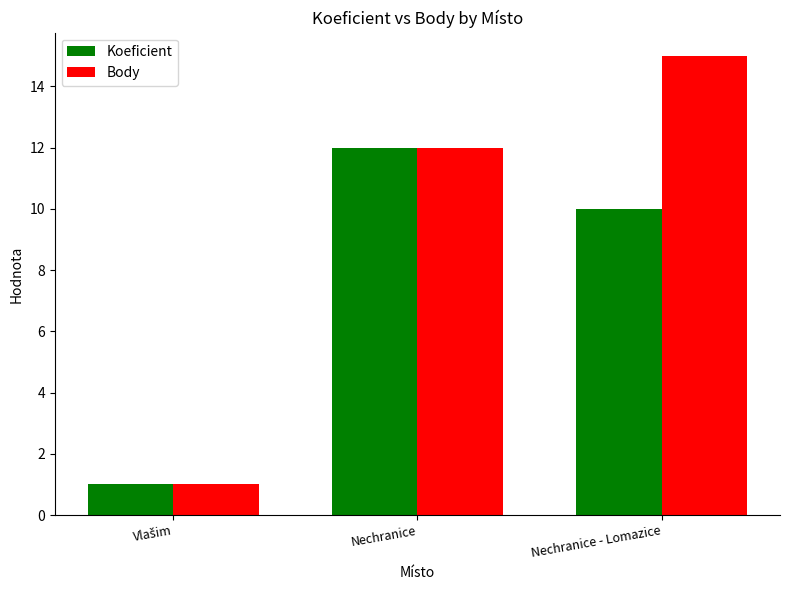

Reading right to left, extract all data points from this chart.

Koeficient: 10	12	1
Body: 15	12	1